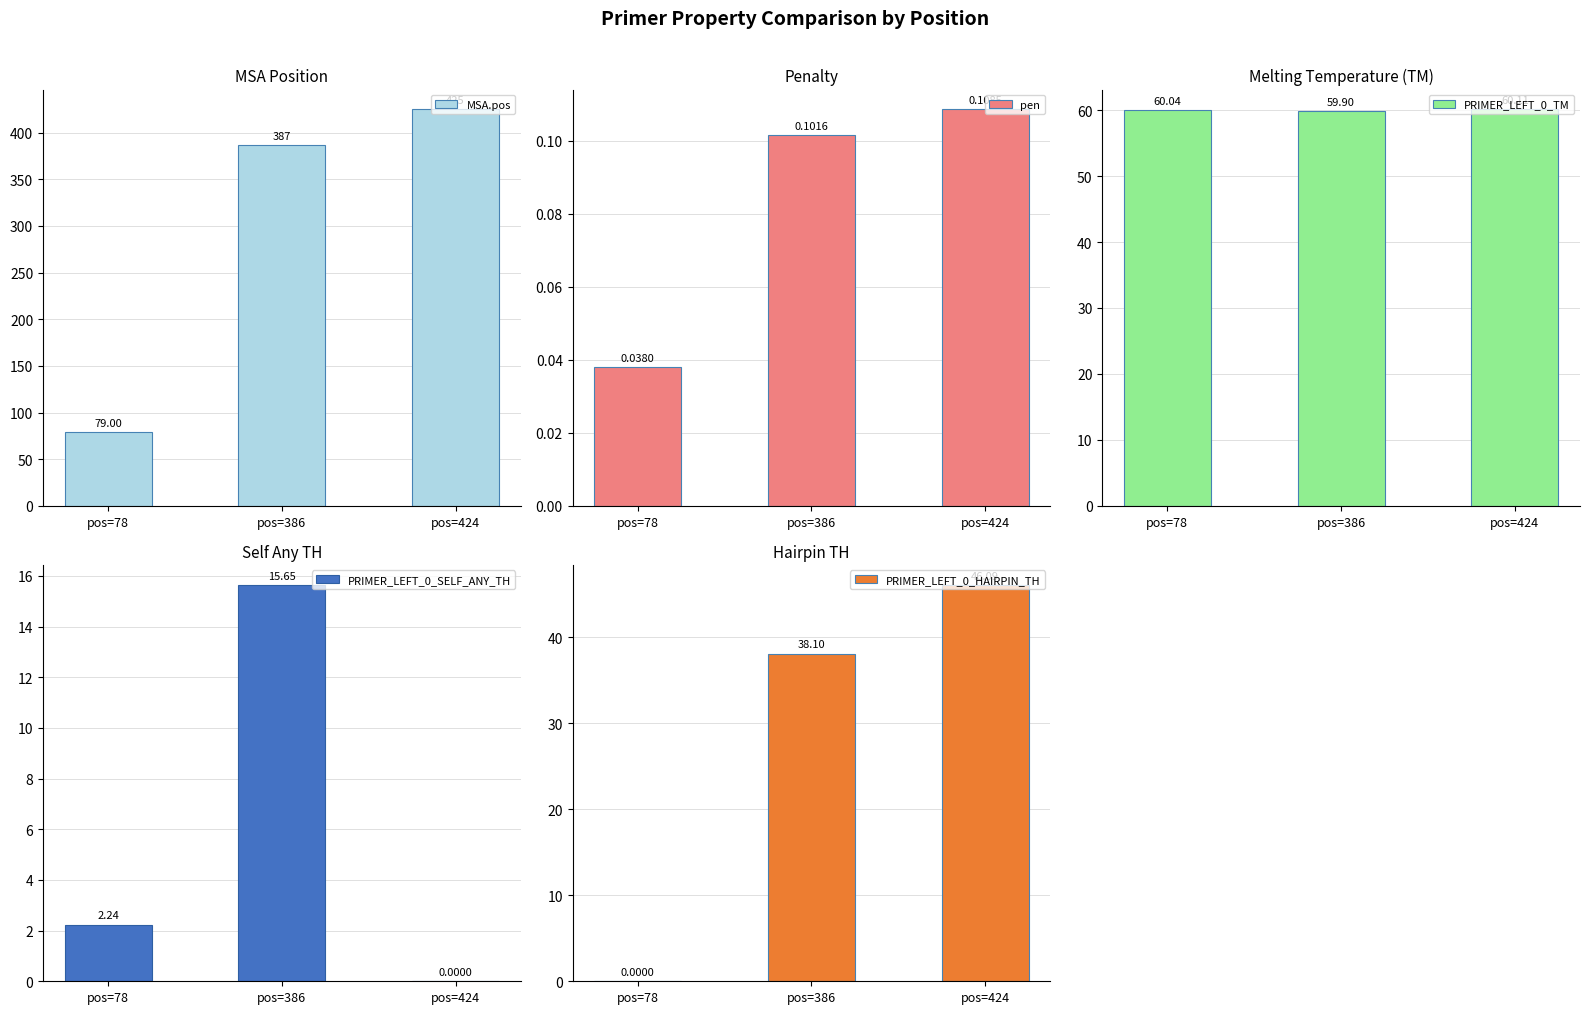

Count the number of categories in the chart.

3